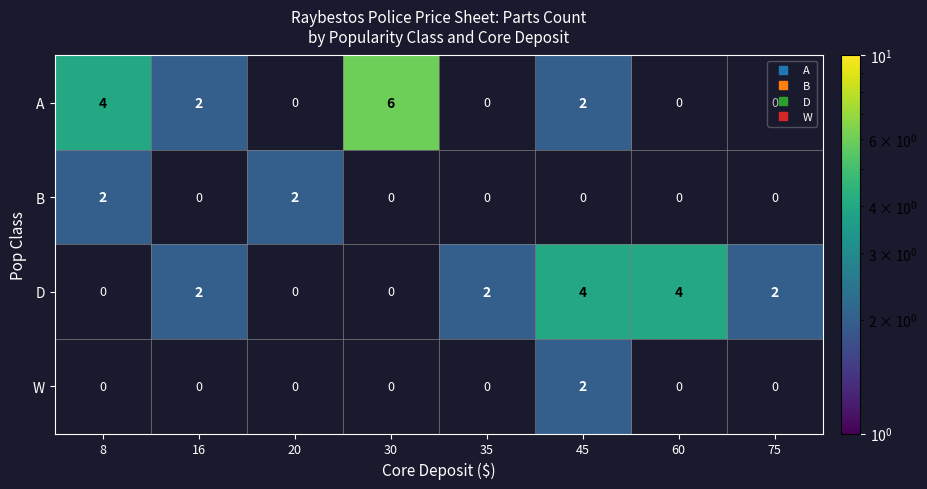

The A series shows 6 at 30. True or false?

True